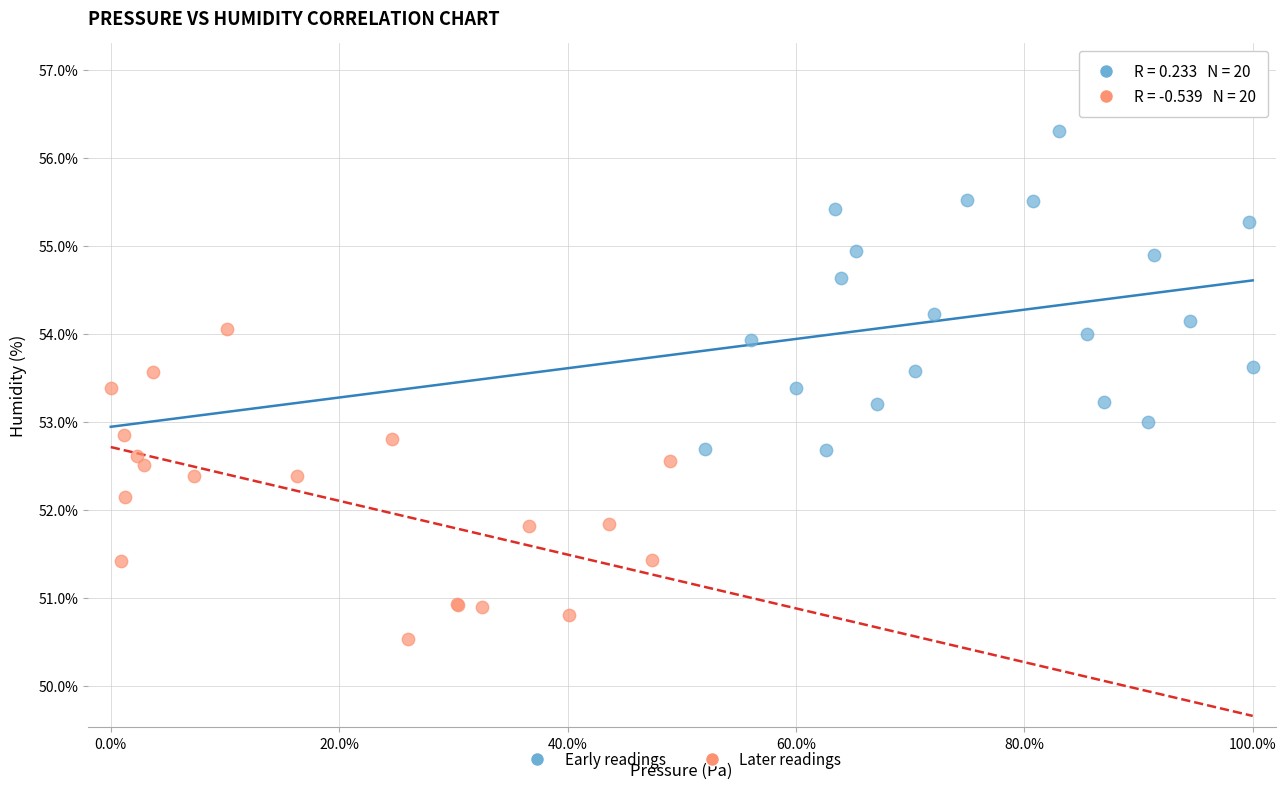

Which series contains the highest Y value?

Early readings